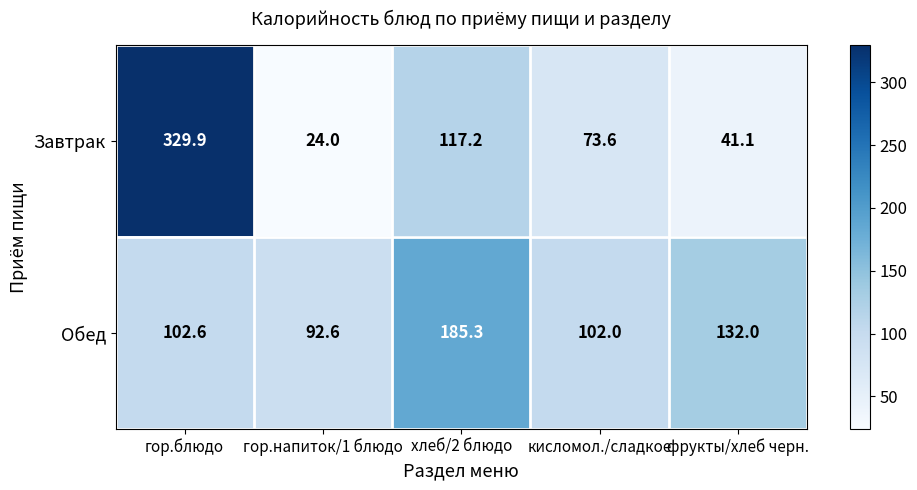

Which series has the largest range (max minus min)?

Завтрак